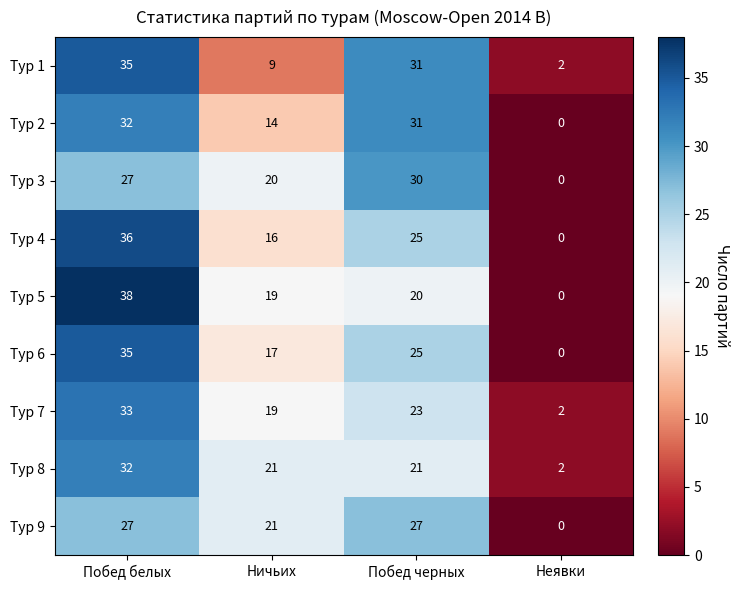

What is the difference between the Тур 5 values at Побед белых and Ничьих?

19